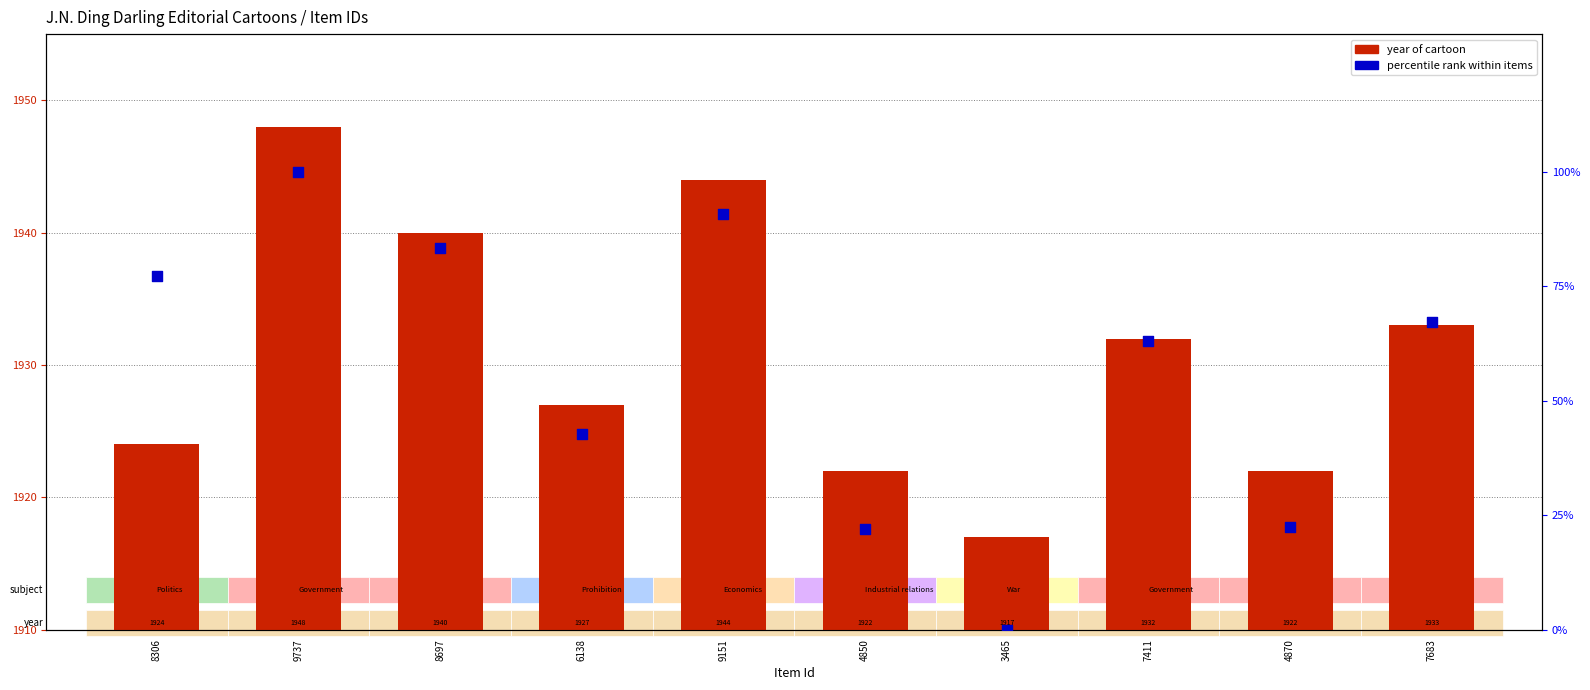

At which category is the sum across all series the highest?

9737